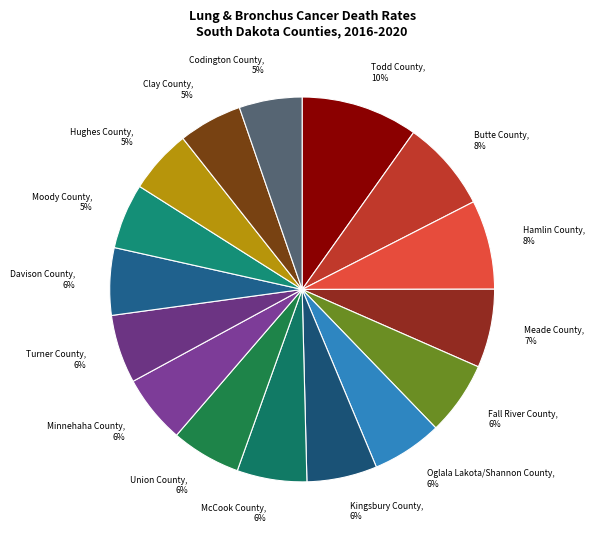

How many segments does this pie chart have?

16